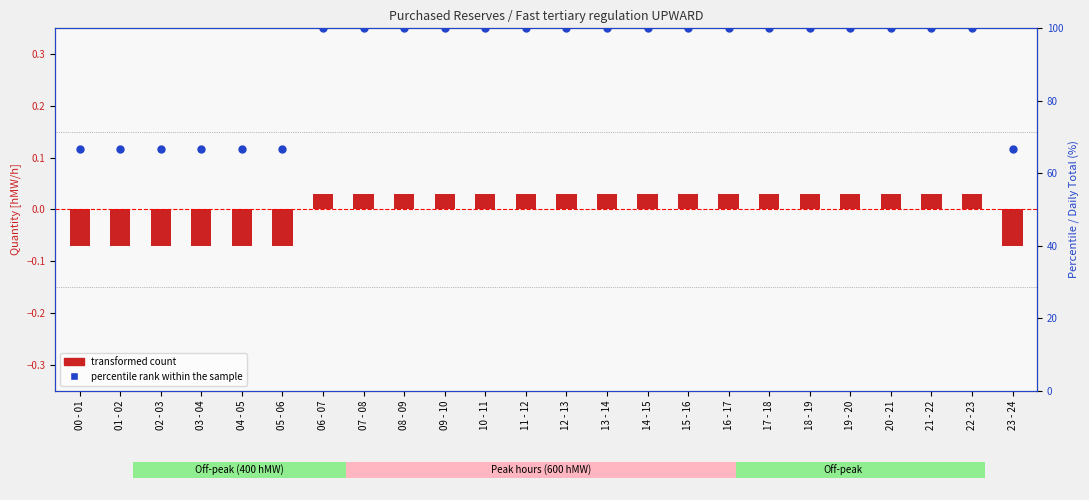

Which series has the widest spread of Y values?

percentile rank within the sample